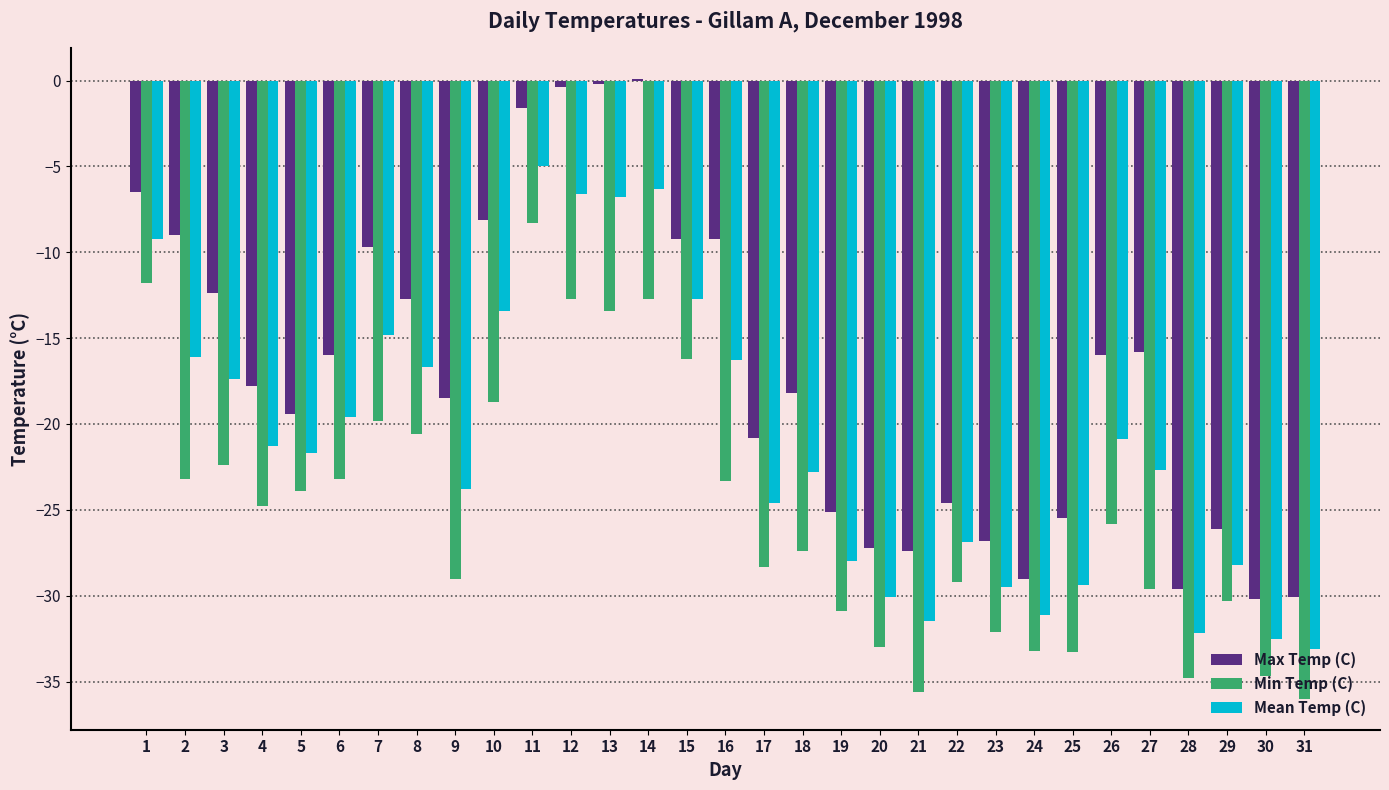

Between 17 and 22, which series saw the biggest shift?

Max Temp (C)